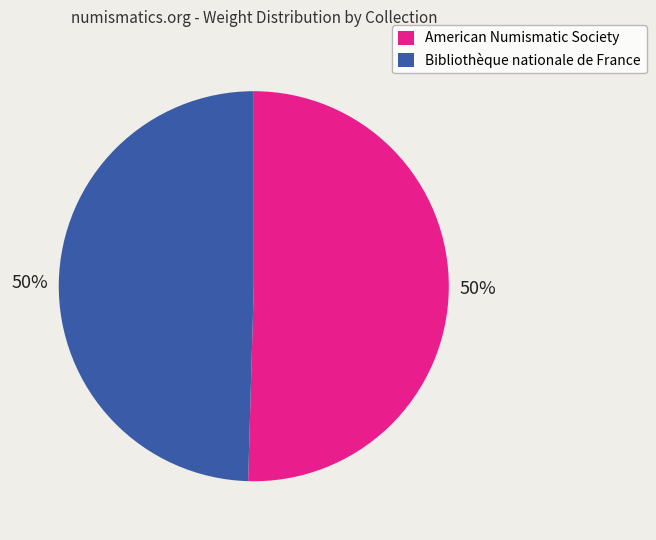

To the nearest percent, what percentage of the pie is American Numismatic Society?

50%